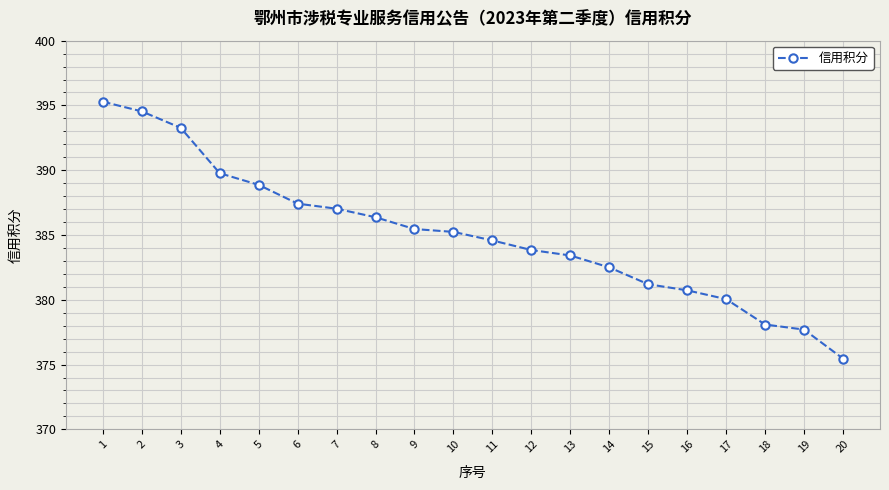

Approximately how many times larger is the value at 14 compared to 19?

1.0